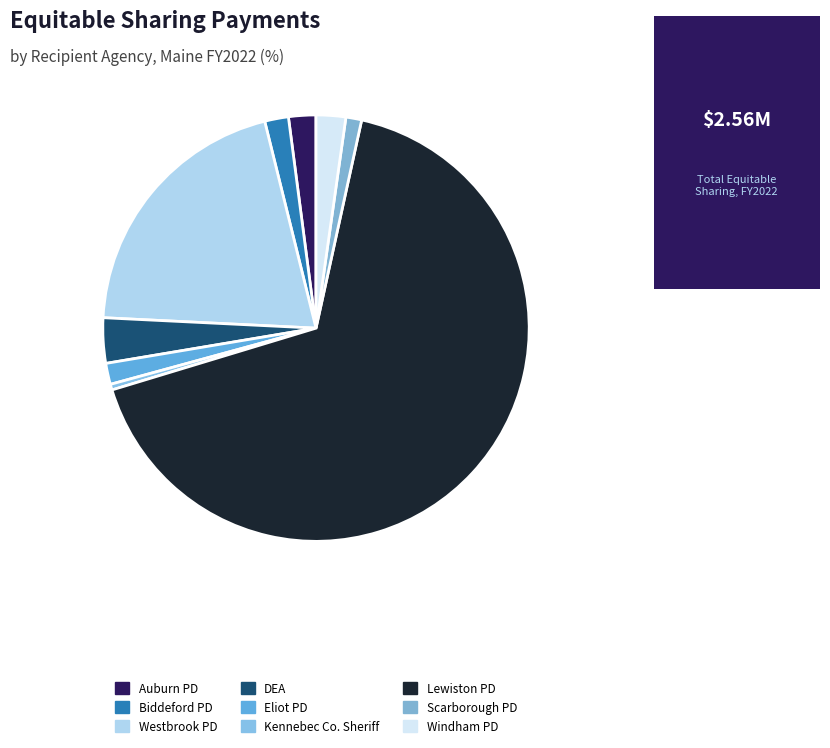

How many segments does this pie chart have?

9